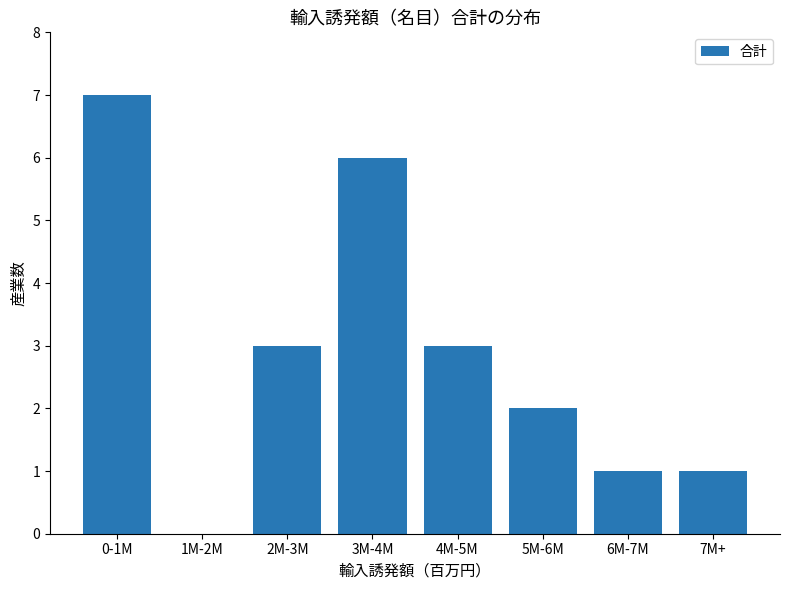

Reading left to right, extract all data points from this chart.

0-1M=7	1M-2M=0	2M-3M=3	3M-4M=6	4M-5M=3	5M-6M=2	6M-7M=1	7M+=1